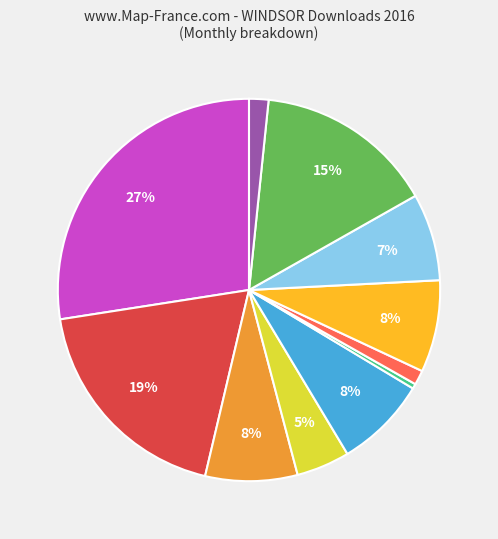

To the nearest percent, what is the average slice percentage?

9%